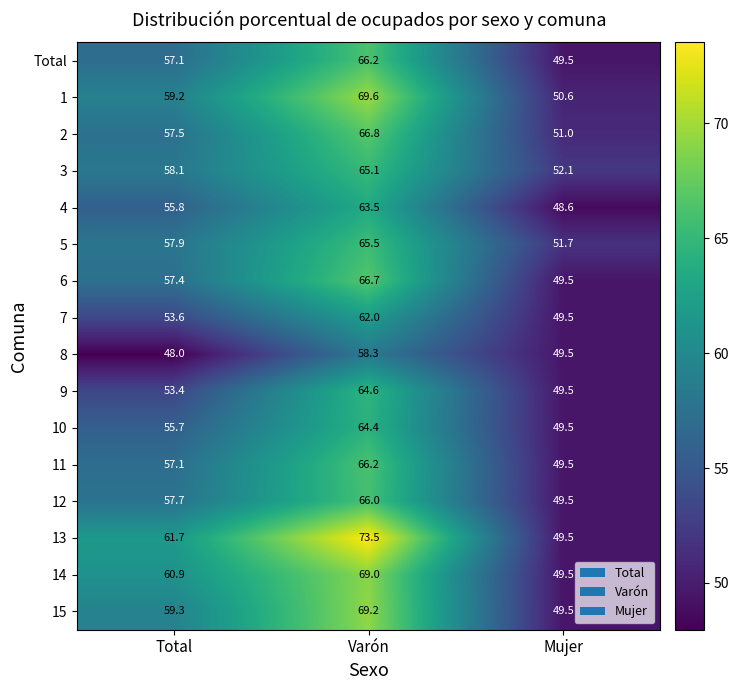

Rank the categories by 8 value from highest to lowest.

Varón, Mujer, Total